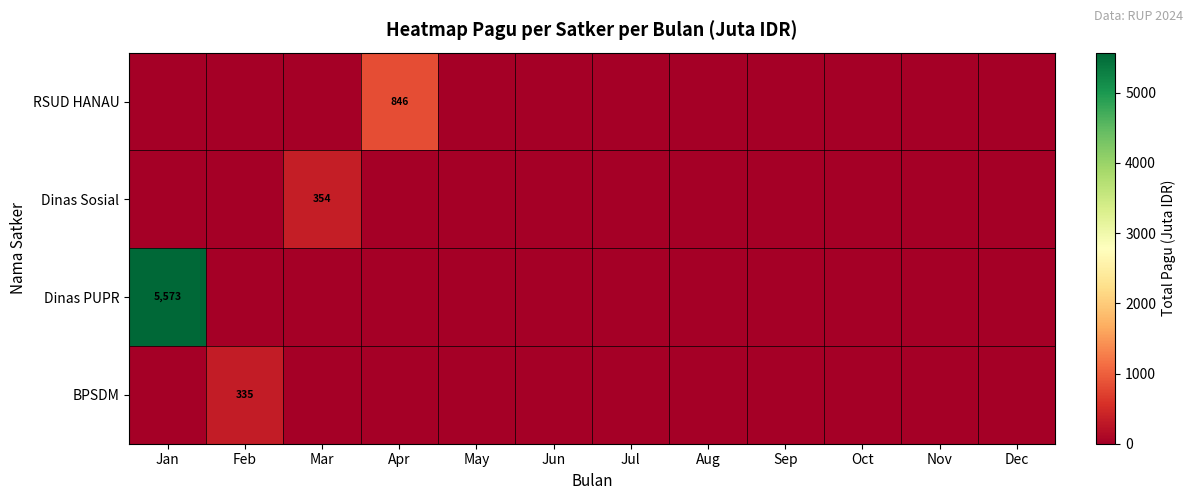

What is the difference between the maximum and minimum values in the BPSDM series?

334.6